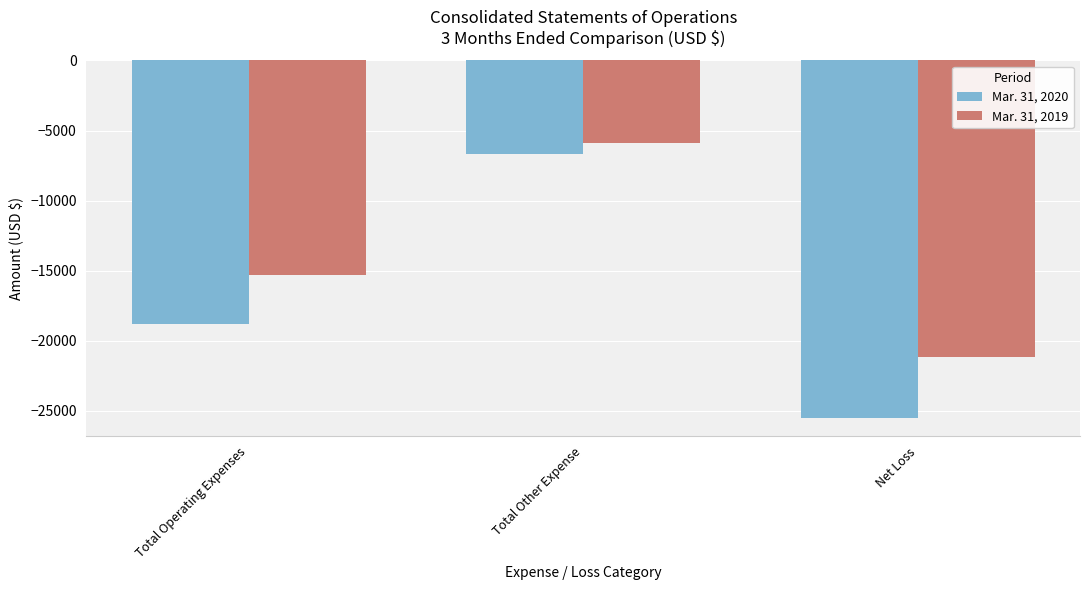

At Net Loss, list the series in order from smallest to largest.

Mar. 31, 2020, Mar. 31, 2019